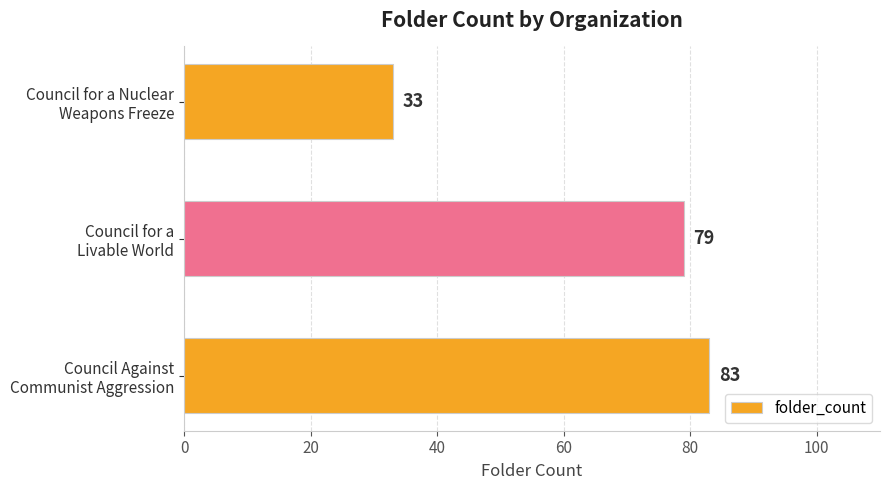

What is the difference between the maximum and minimum values?

50